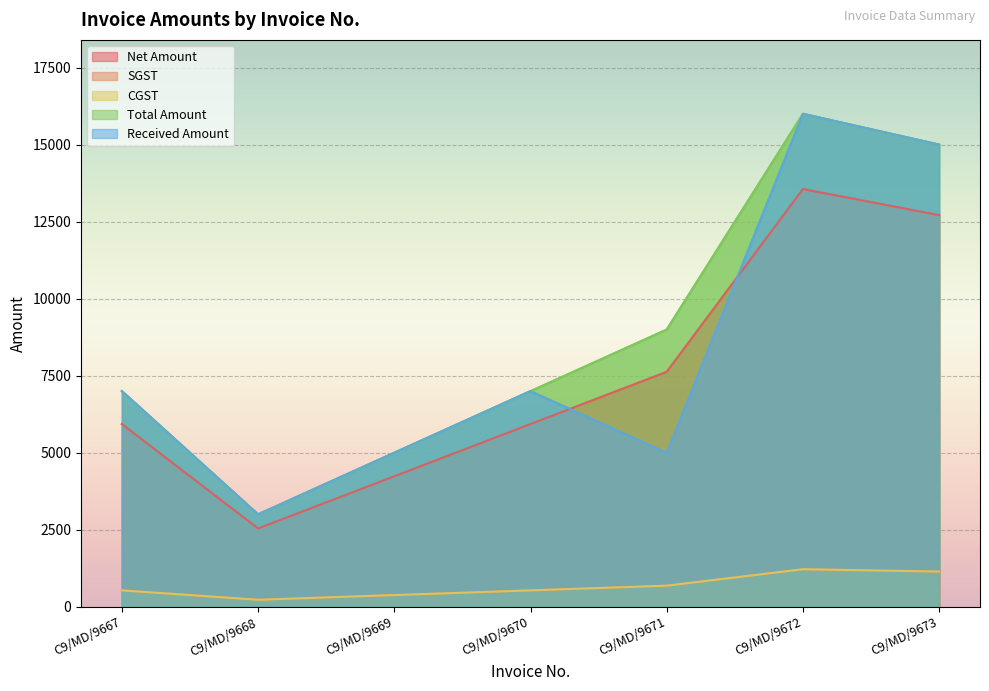

What is the difference between the highest and lowest values at C9/MD/9673?

13855.9